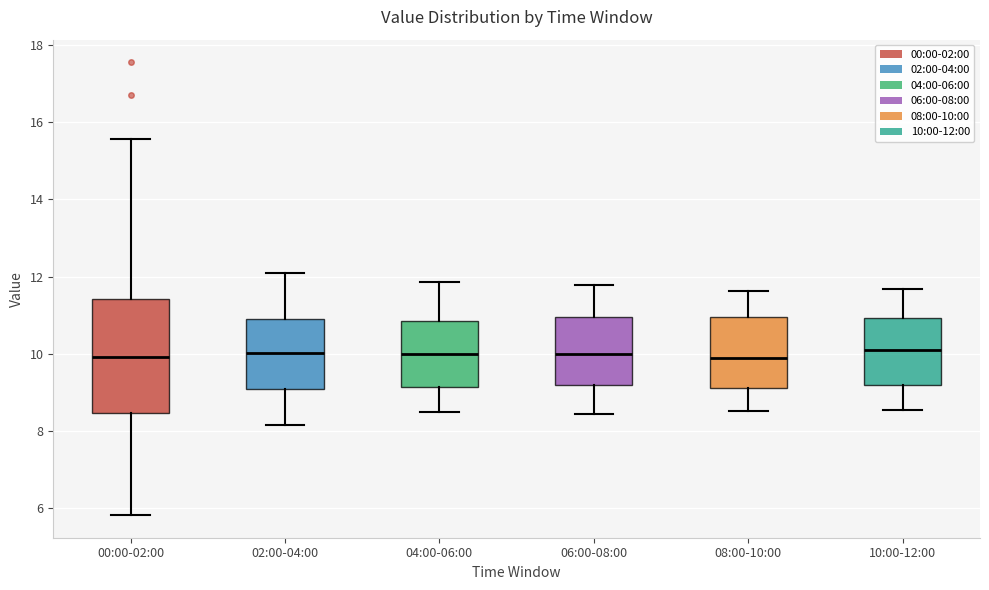

Reading left to right, read every box against the y-axis: the position of its median line, the range the box covers, and the ends of its whiskers. The values are not printed on the chart, so give them approximately, as read against the axis.

00:00-02:00: median 10.0, box 8.4 to 11.4, whiskers 5.8 to 15.6
02:00-04:00: median 10.0, box 9.0 to 11.0, whiskers 8.2 to 12.2
04:00-06:00: median 10.0, box 9.2 to 10.8, whiskers 8.4 to 11.8
06:00-08:00: median 10.0, box 9.2 to 11.0, whiskers 8.4 to 11.8
08:00-10:00: median 10.0, box 9.2 to 11.0, whiskers 8.6 to 11.6
10:00-12:00: median 10.2, box 9.2 to 11.0, whiskers 8.6 to 11.6